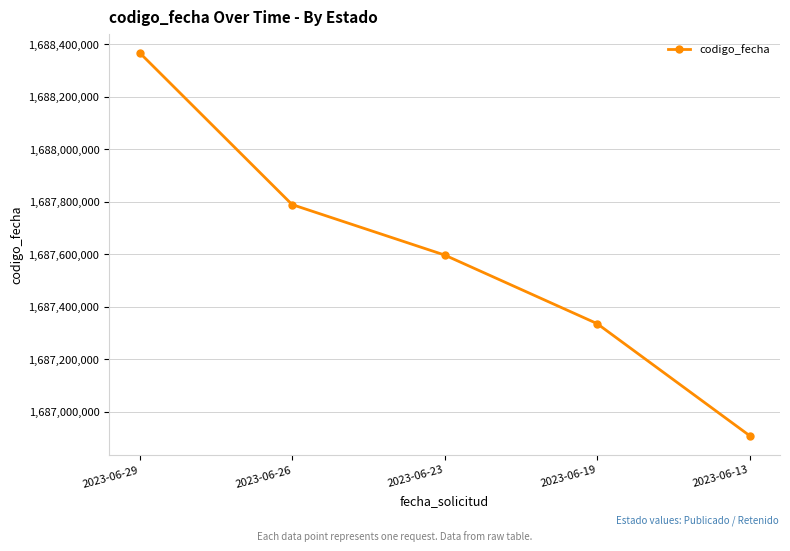

At which label does the data first exceed 1687596777?

2023-06-29